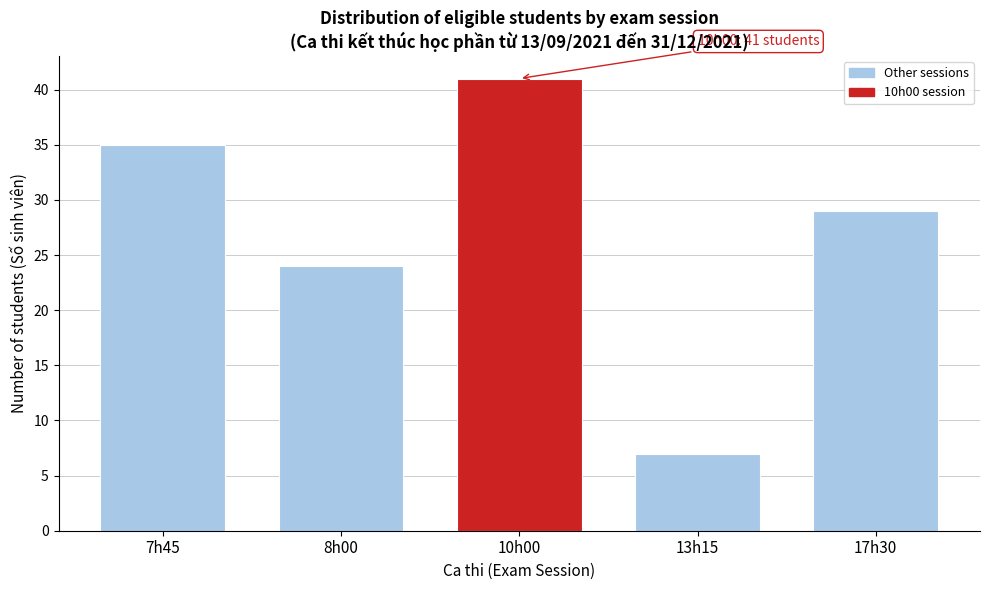

Reading left to right, list all the values displayed in this chart.

7h45=35	8h00=24	10h00=41	13h15=7	17h30=29